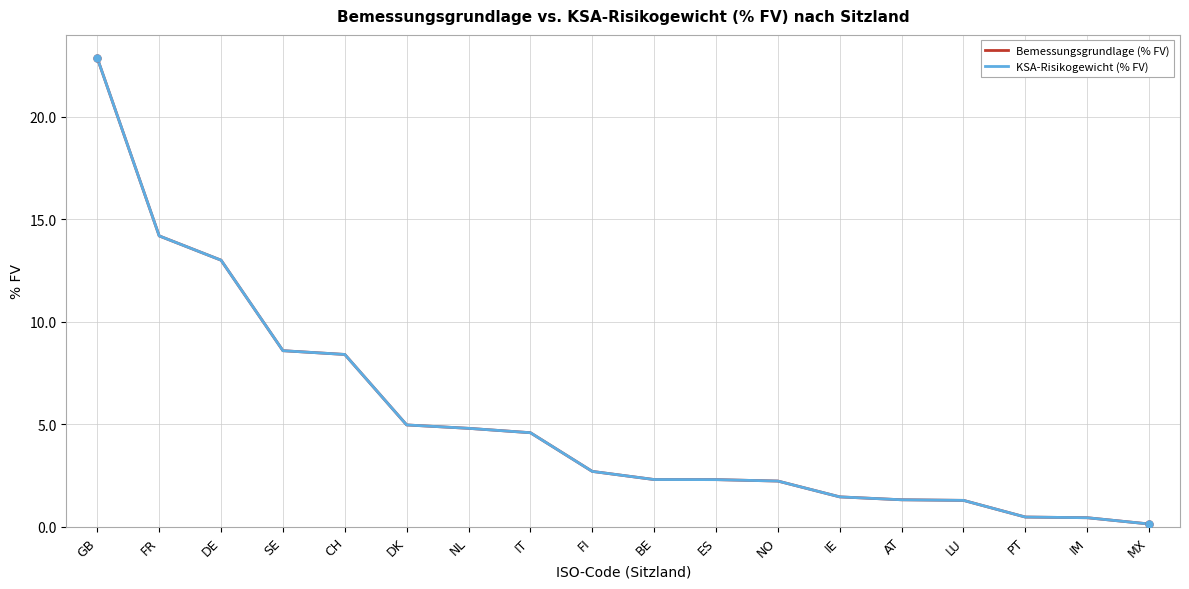

Where does the KSA-Risikogewicht (% FV) series first go above 2?

GB